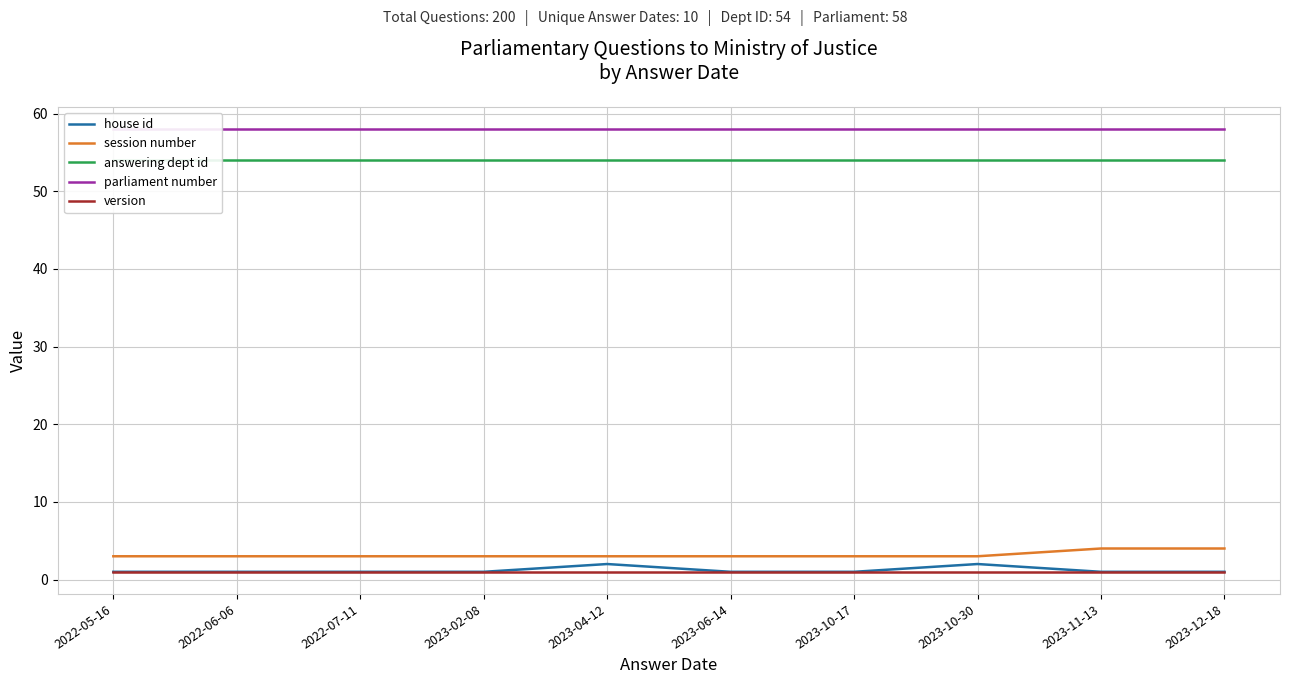

What is the label of the 4th point from the right?

2023-10-17